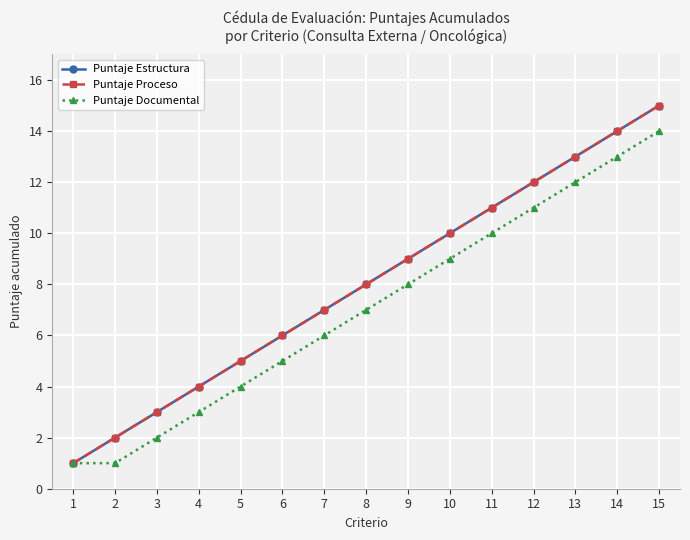

At which category is the sum across all series the highest?

15